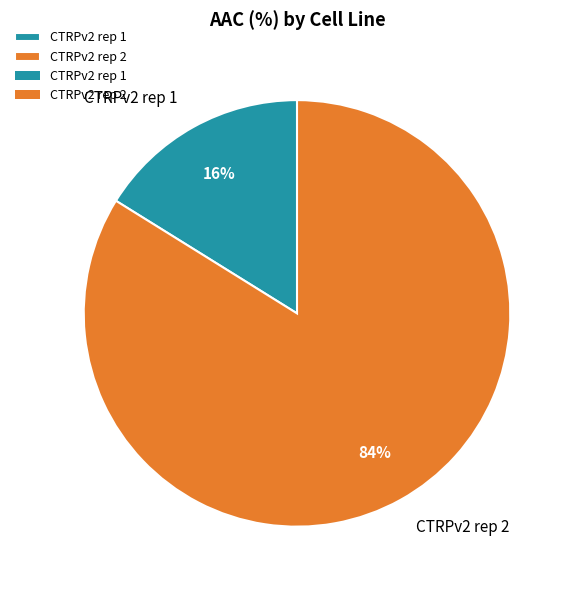

To the nearest percent, what is the average slice percentage?

50%